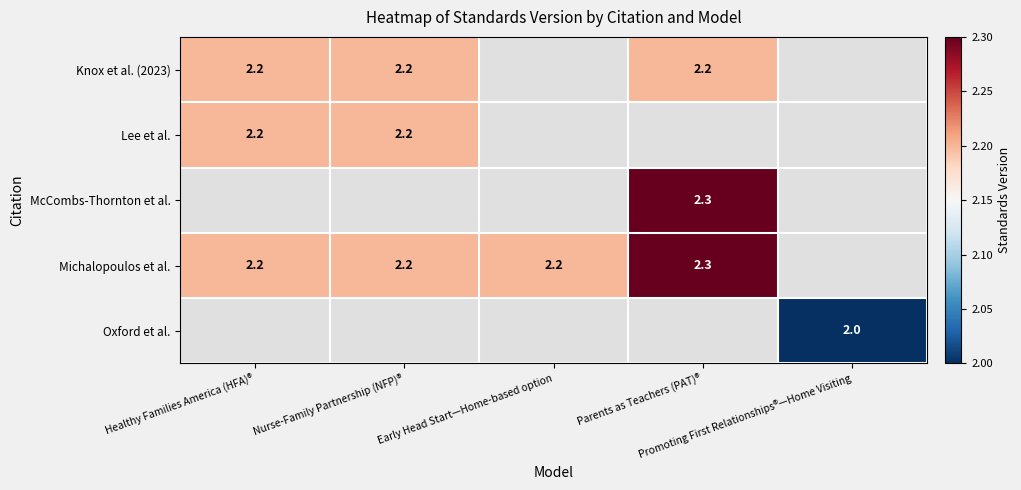

At which category is the sum across all series the highest?

Parents as Teachers (PAT)®